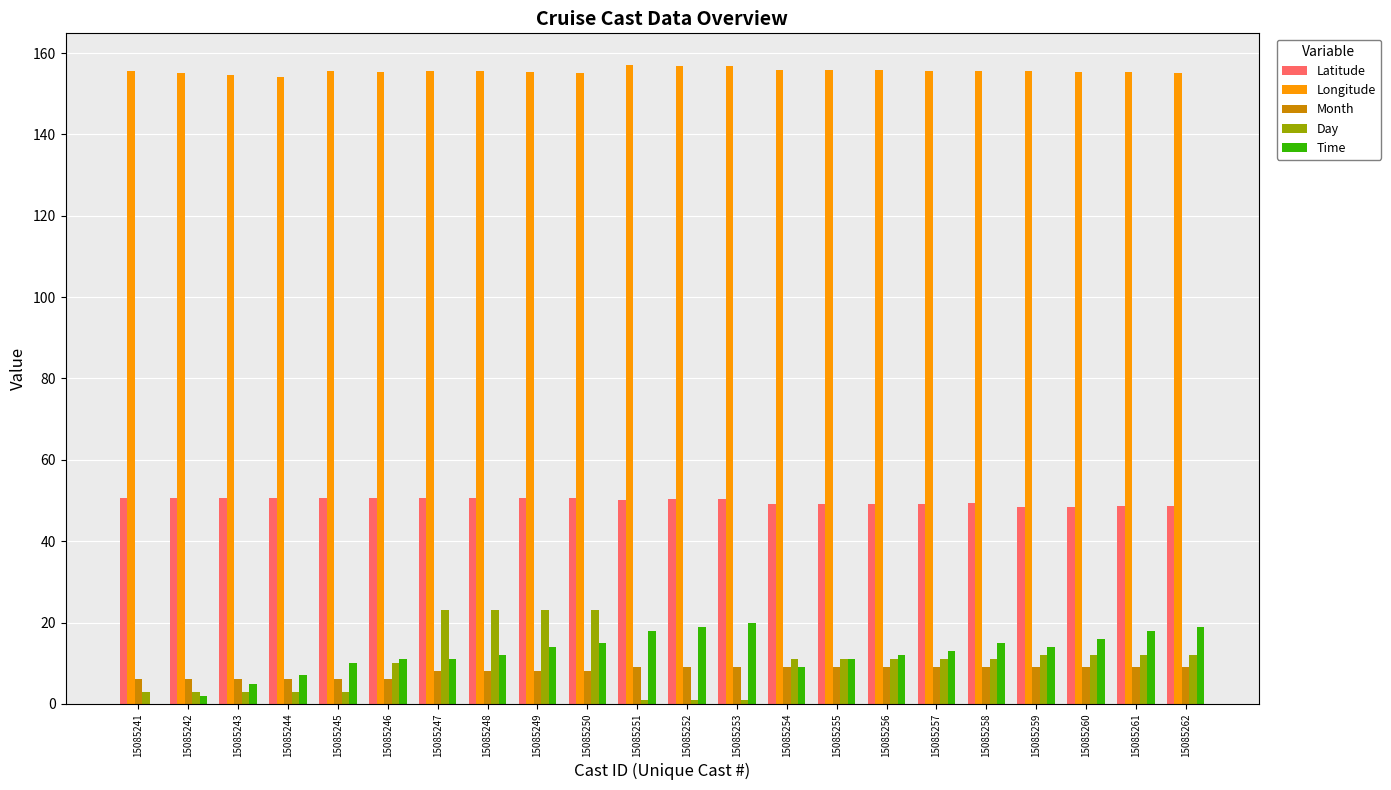

The Month series shows 13.7 at 15085248. True or false?

False